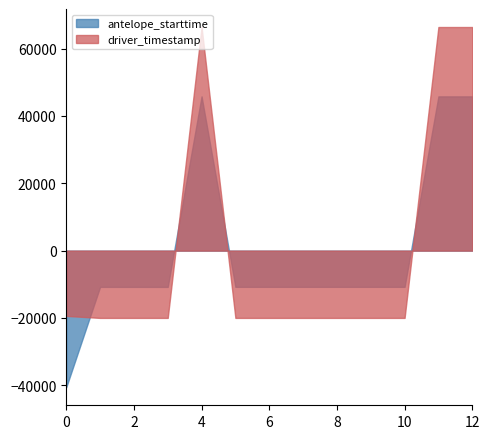

What is the spread (max minus min) of values at 6?

9227.7